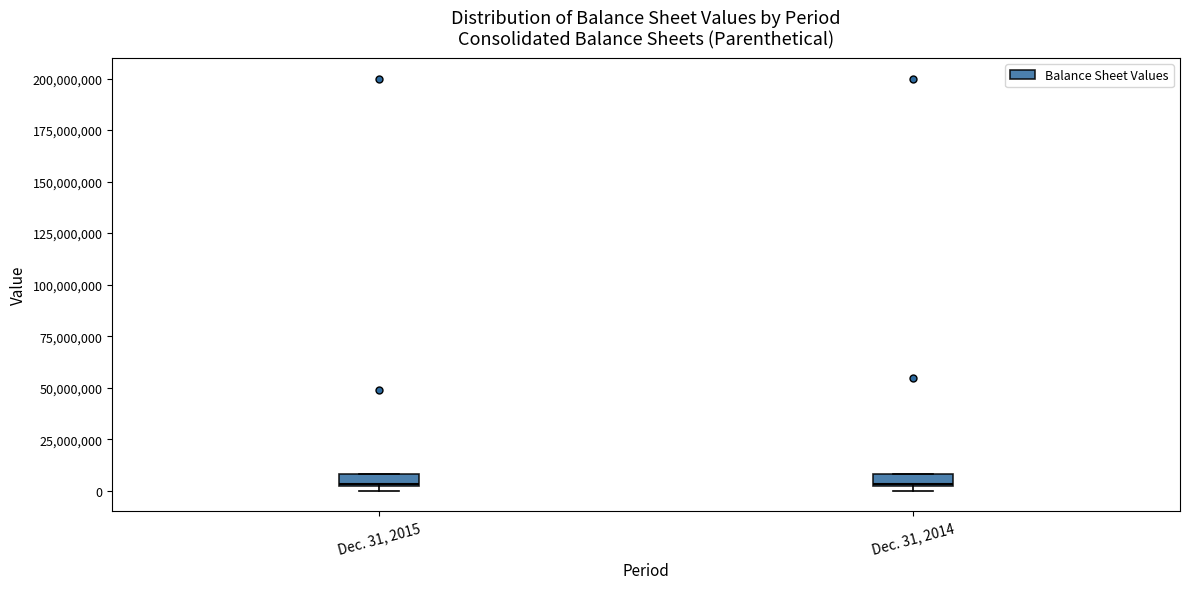

Where is the upper edge of the box for Dec. 31, 2014 on the y-axis? The values are not printed on the chart, so give them approximately, as read against the axis.

10000000